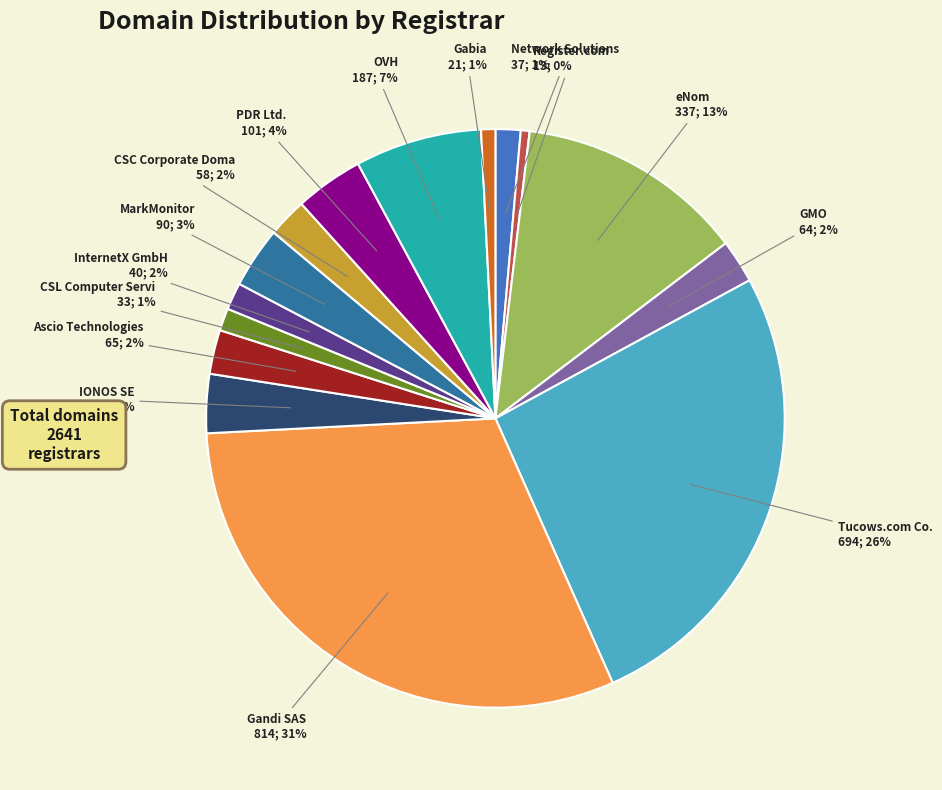

Is there any slice that represents more than half of the pie?

No